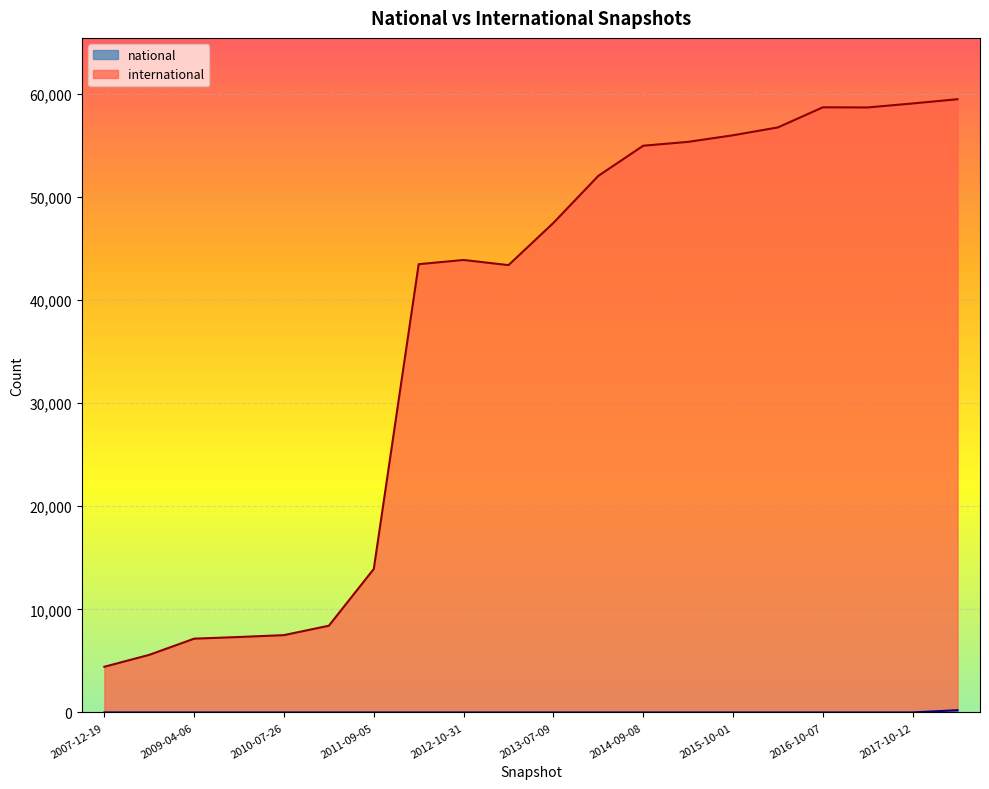

What is the difference between the maximum and second lowest values in the national series?

218